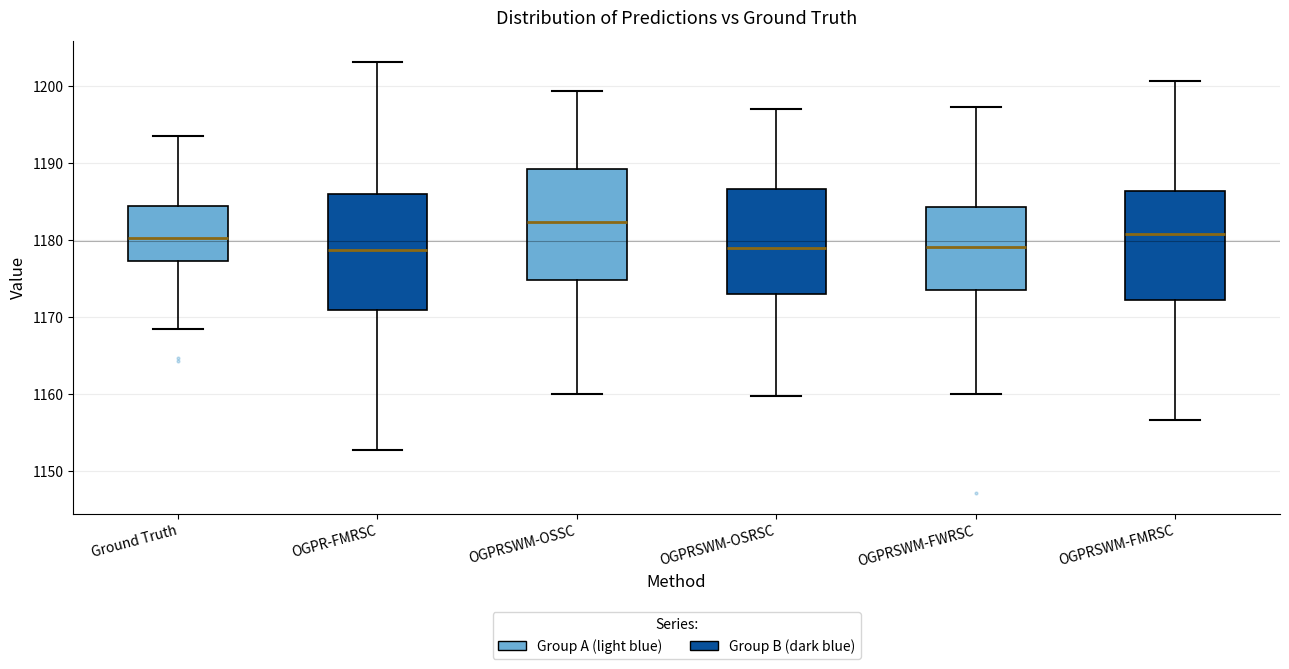

Reading left to right, read every box against the y-axis: the position of its median line, the range the box covers, and the ends of its whiskers. The values are not printed on the chart, so give them approximately, as read against the axis.

Ground Truth: median 1180, box 1177 to 1184, whiskers 1169 to 1194
OGPR-FMRSC: median 1179, box 1171 to 1186, whiskers 1153 to 1203
OGPRSWM-OSSC: median 1182, box 1175 to 1189, whiskers 1160 to 1199
OGPRSWM-OSRSC: median 1179, box 1173 to 1187, whiskers 1160 to 1197
OGPRSWM-FWRSC: median 1179, box 1174 to 1184, whiskers 1160 to 1197
OGPRSWM-FMRSC: median 1181, box 1172 to 1186, whiskers 1157 to 1201